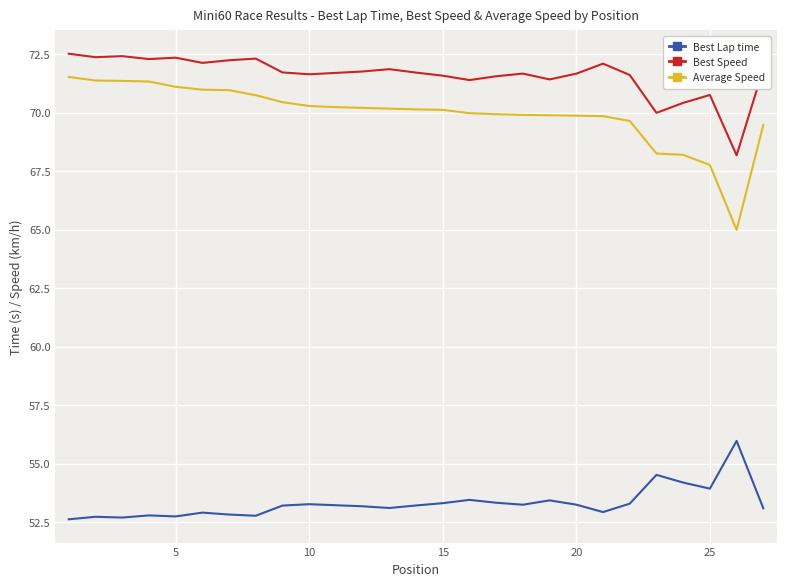

What is the smallest value displayed?

52.6